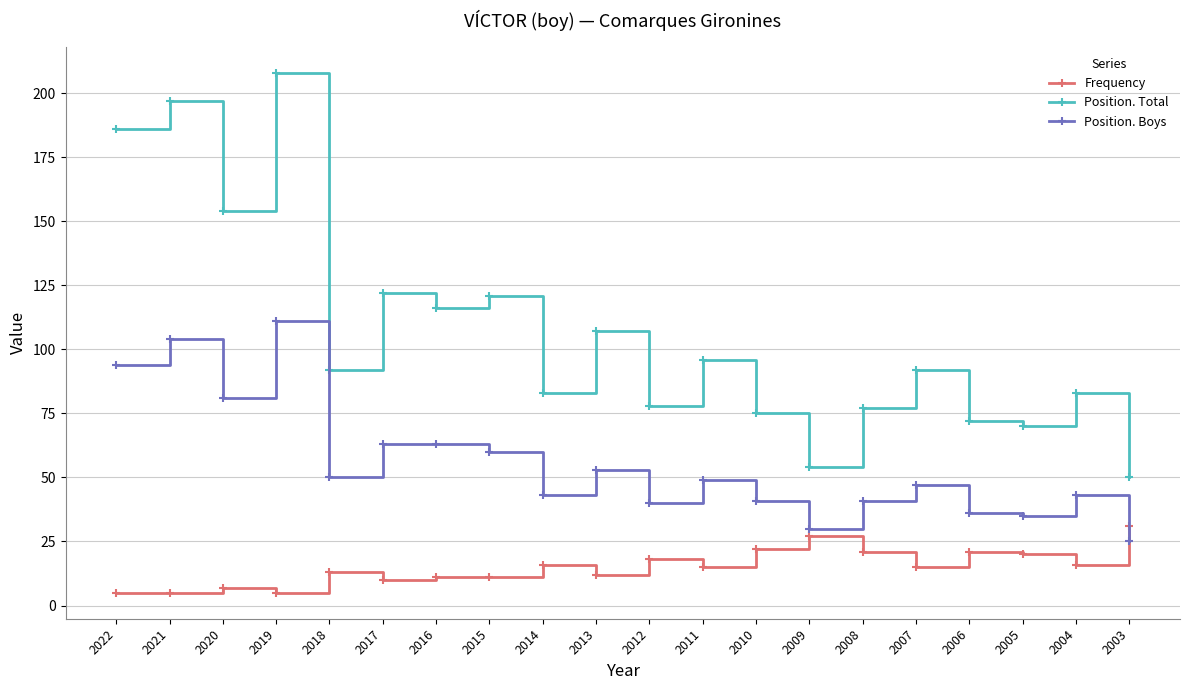

What is the lowest value of the Frequency series?

5